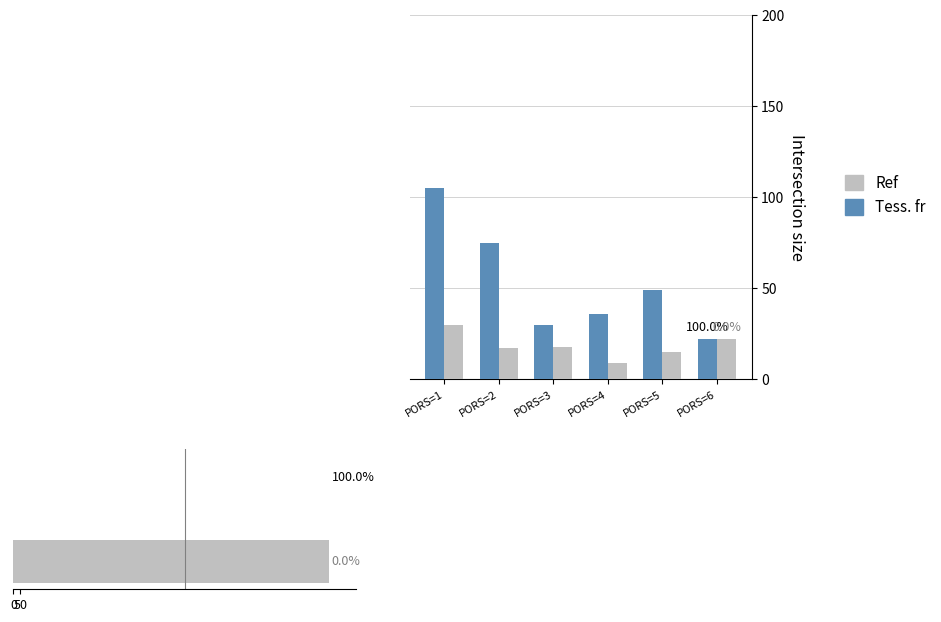

How many bars are there in total?

12